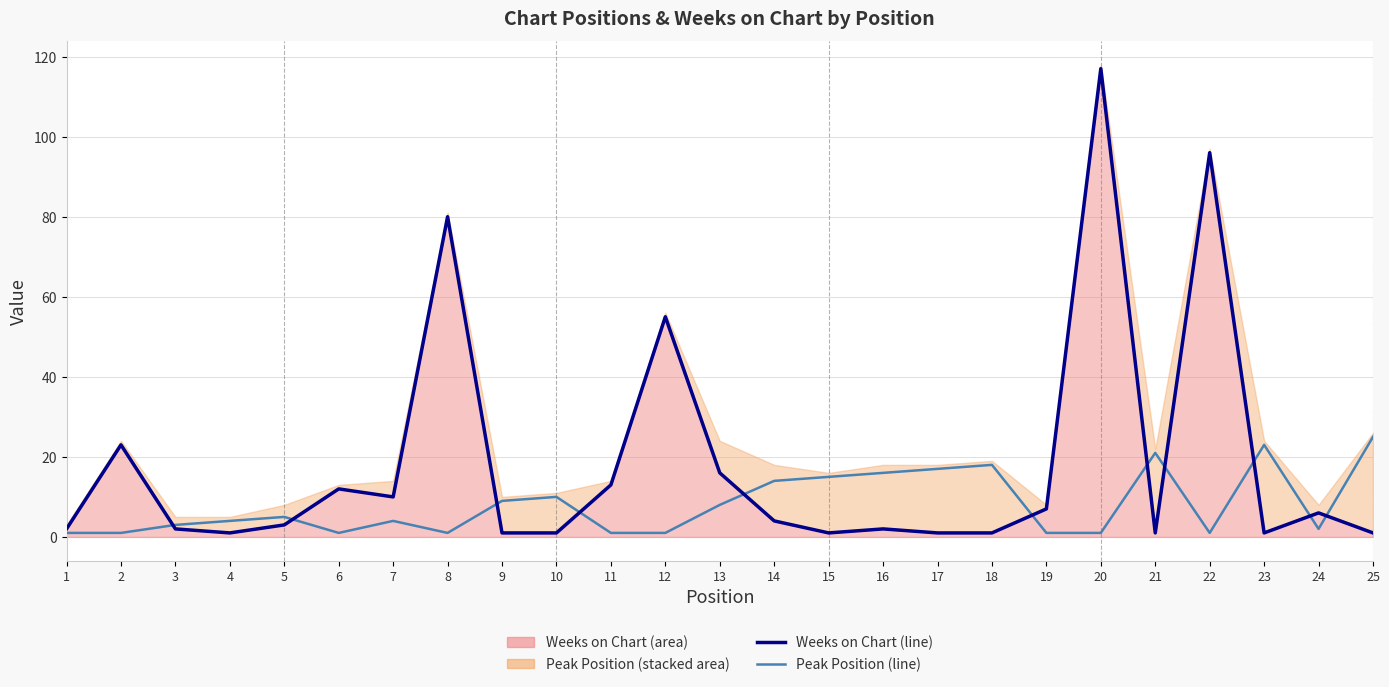

Reading left to right, list all the values displayed in this chart.

Weeks on Chart (line): 1=2	2=23	3=2	4=1	5=3	6=12	7=10	8=80	9=1	10=1	11=13	12=55	13=16	14=4	15=1	16=2	17=1	18=1	19=7	20=117	21=1	22=96	23=1	24=6	25=1
Peak Position (line): 1=1	2=1	3=3	4=4	5=5	6=1	7=4	8=1	9=9	10=10	11=1	12=1	13=8	14=14	15=15	16=16	17=17	18=18	19=1	20=1	21=21	22=1	23=23	24=2	25=25